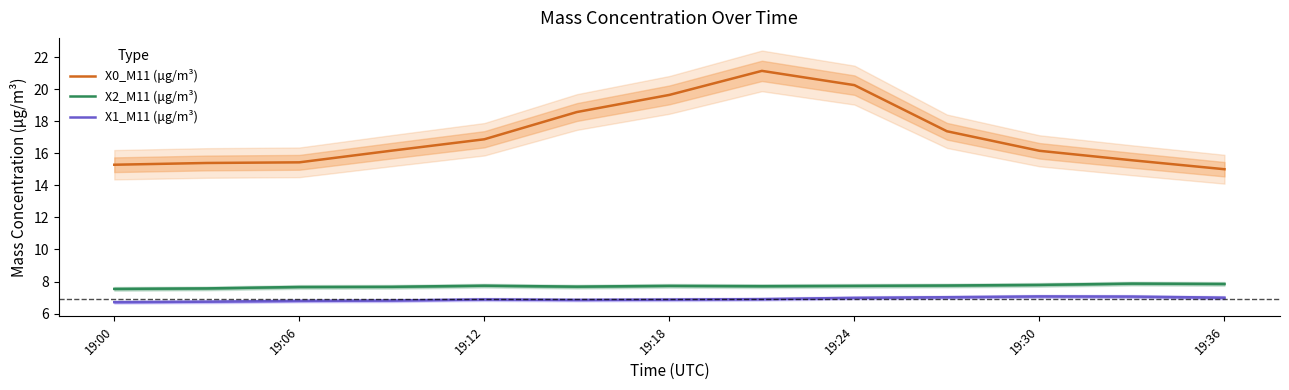

True or false: X1_M11 (μg/m³) and X2_M11 (μg/m³) intersect in this chart.

False